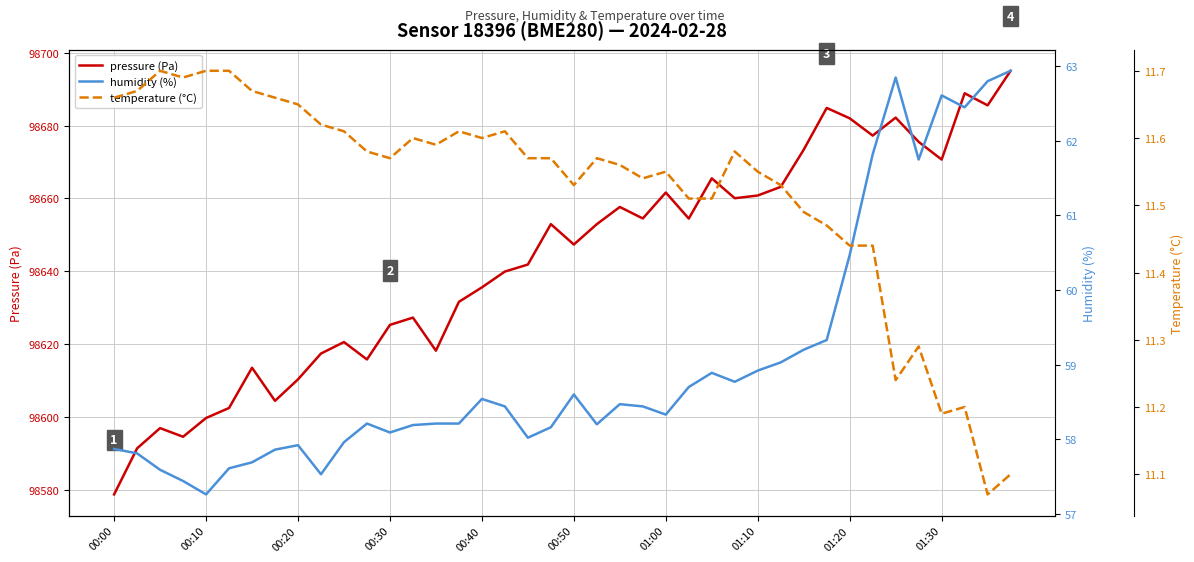

What are all the series names shown in the legend?

pressure (Pa), humidity (%), temperature (°C)